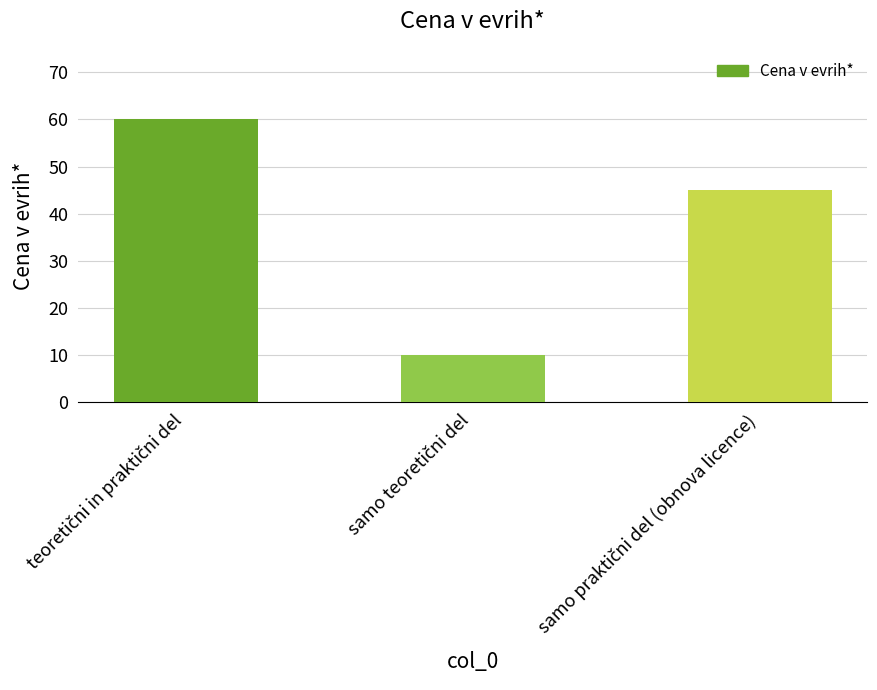

What is the smallest value displayed?

10